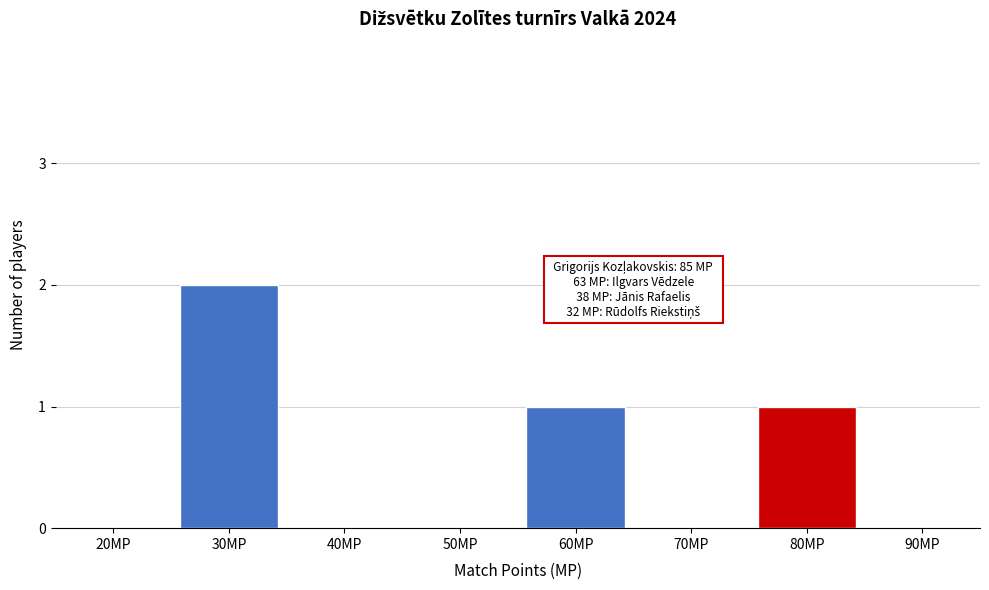

Reading right to left, list all the values displayed in this chart.

90MP=0	80MP=1	70MP=0	60MP=1	50MP=0	40MP=0	30MP=2	20MP=0